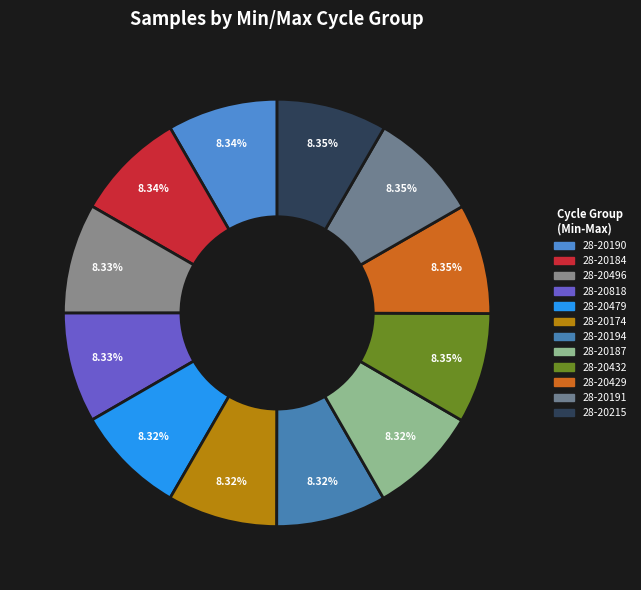

How many segments does this pie chart have?

12